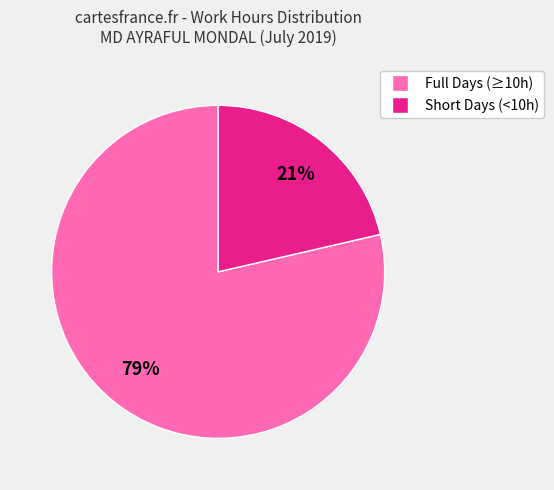

To the nearest percent, what is the average slice percentage?

50%